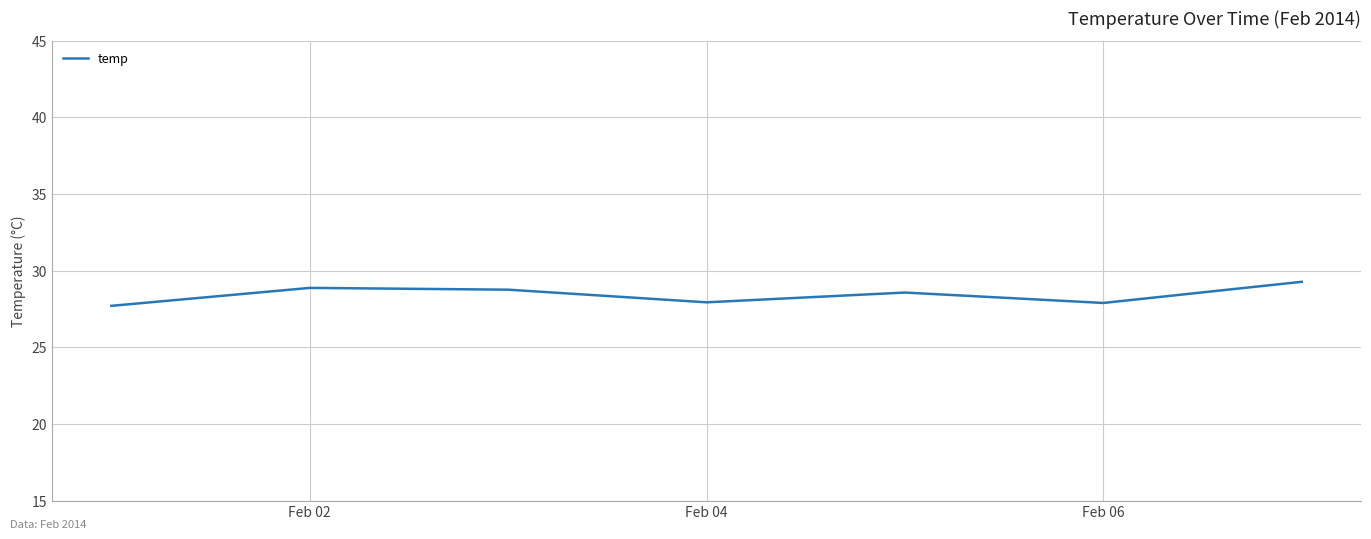

What is the difference between the maximum and minimum values?

1.6